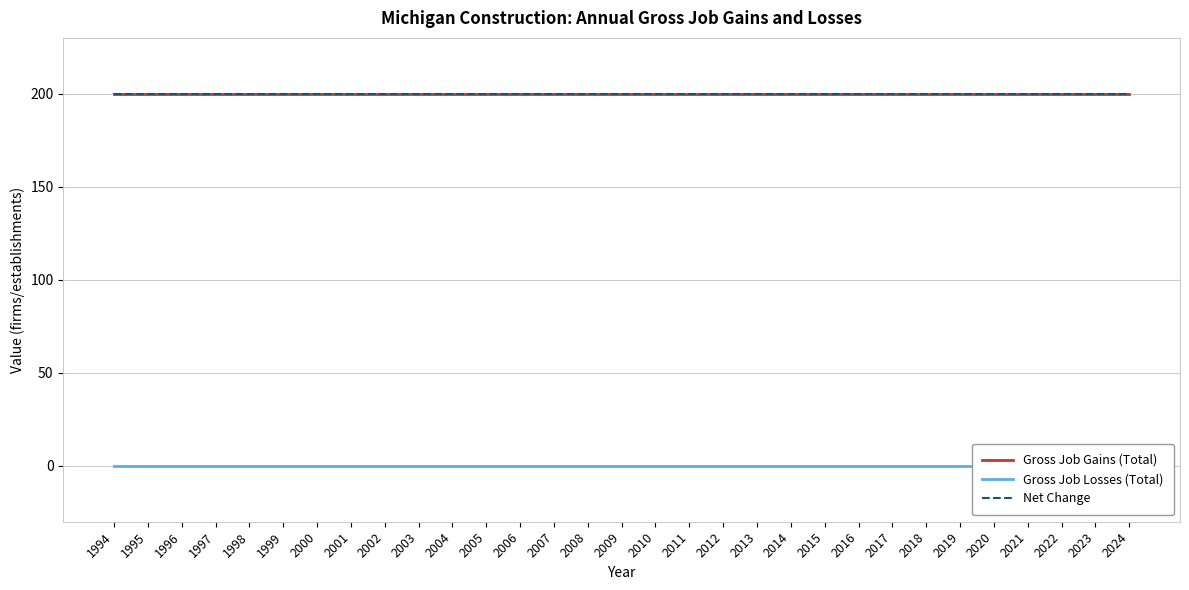

At which label is Gross Job Losses (Total) closest to 0?

1994